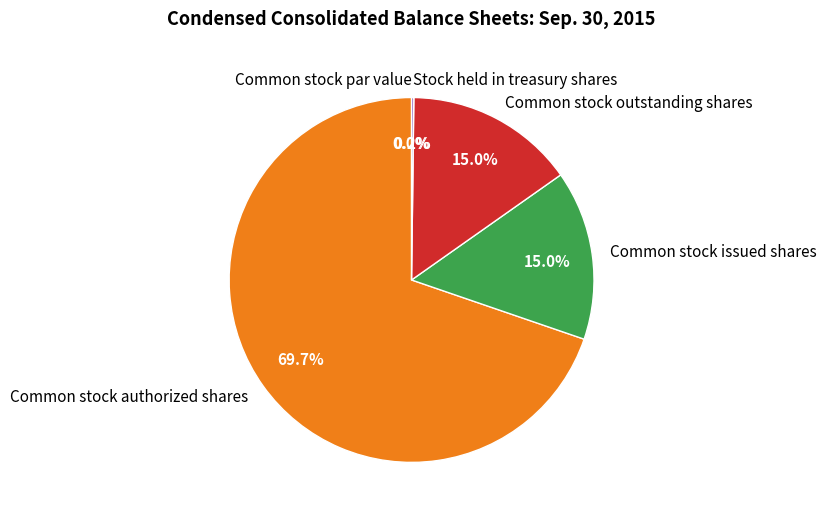

Which has a higher value, Common stock outstanding shares or Common stock par value?

Common stock outstanding shares